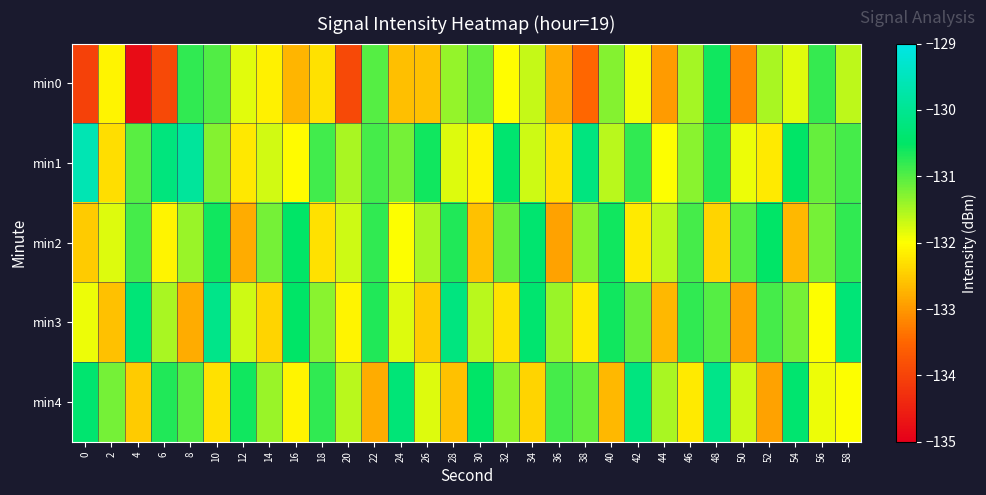

List the series in order of their peak value, lowest first.

min0, min2, min3, min4, min1